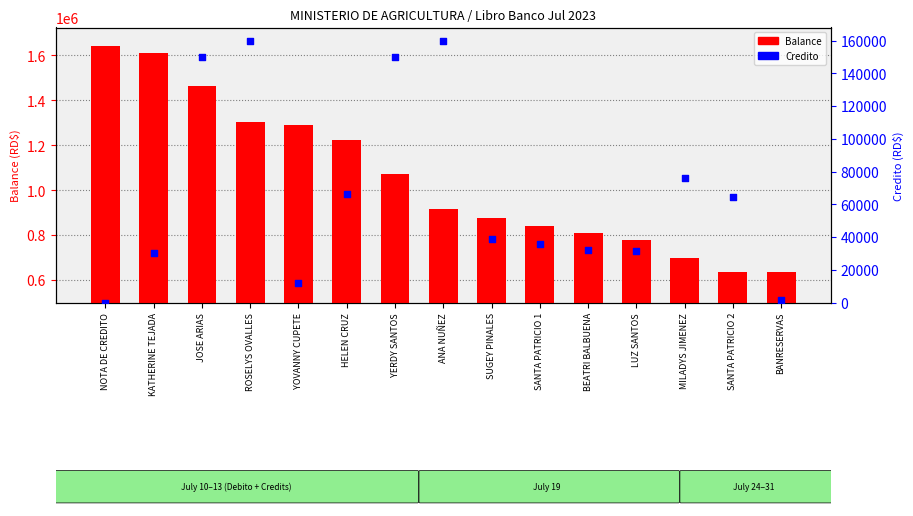

Which series has the largest Y range (max minus min)?

Balance